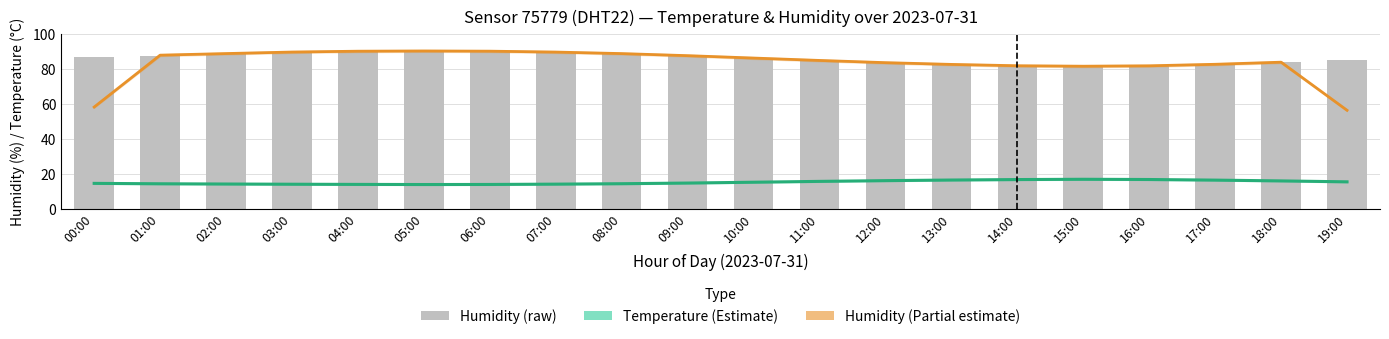

How many values in the temperature series exceed 15?

10